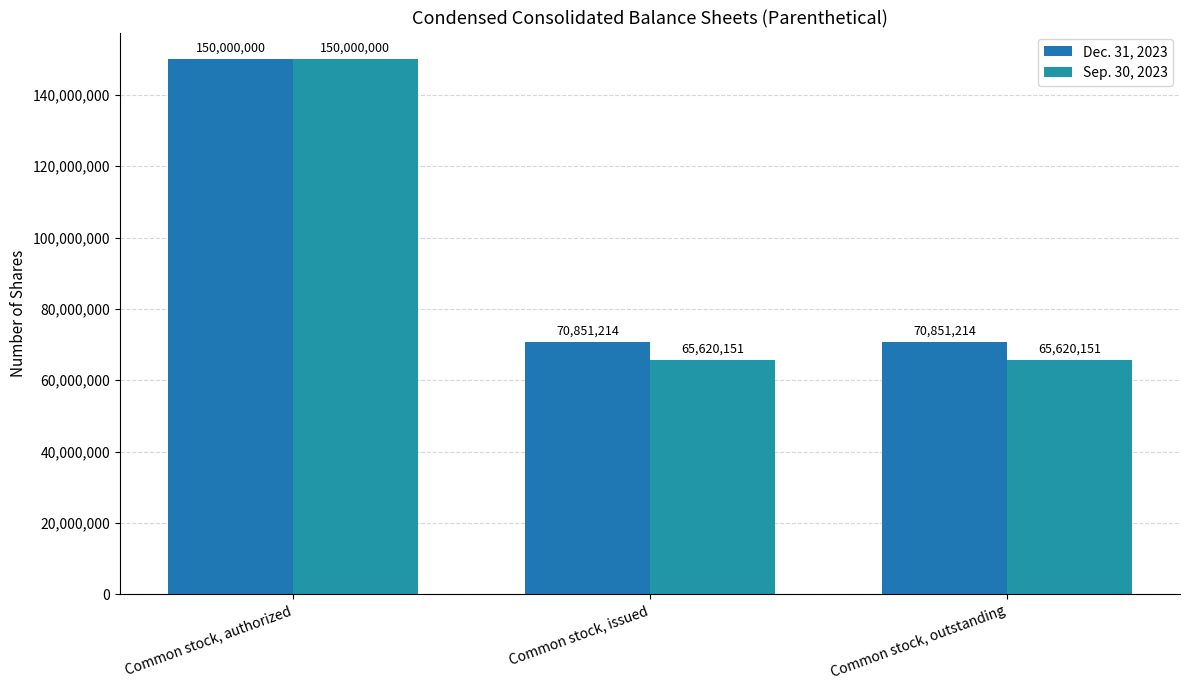

Are the bars grouped side by side (vs. stacked)?

Yes